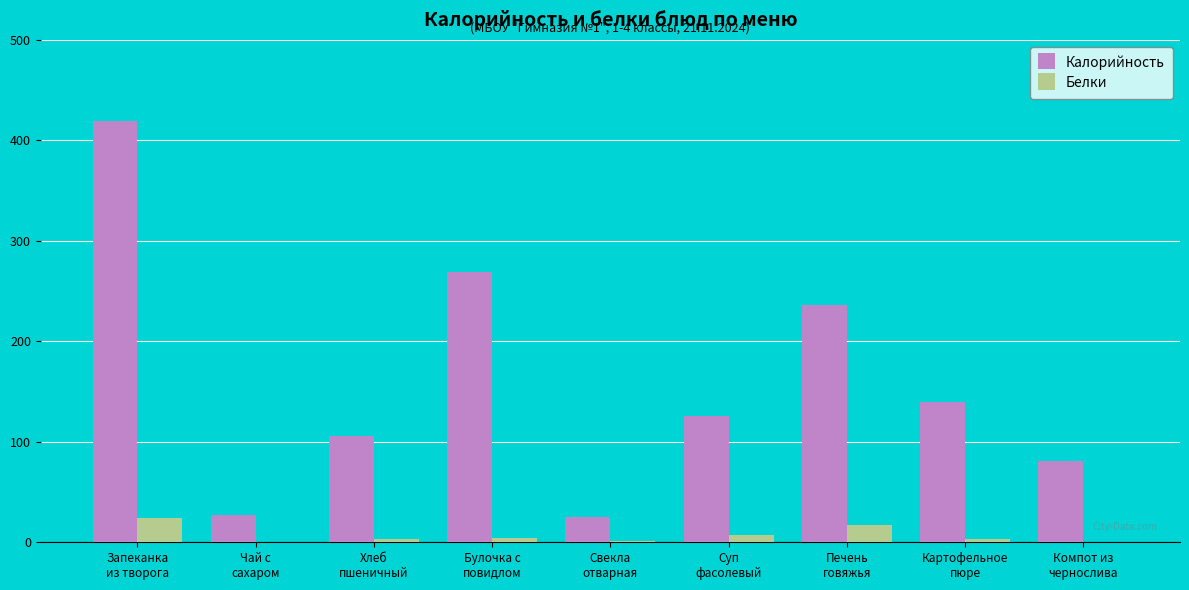

What is the sum of the Калорийность values at Чай с
сахаром and Булочка с
повидлом?

295.5